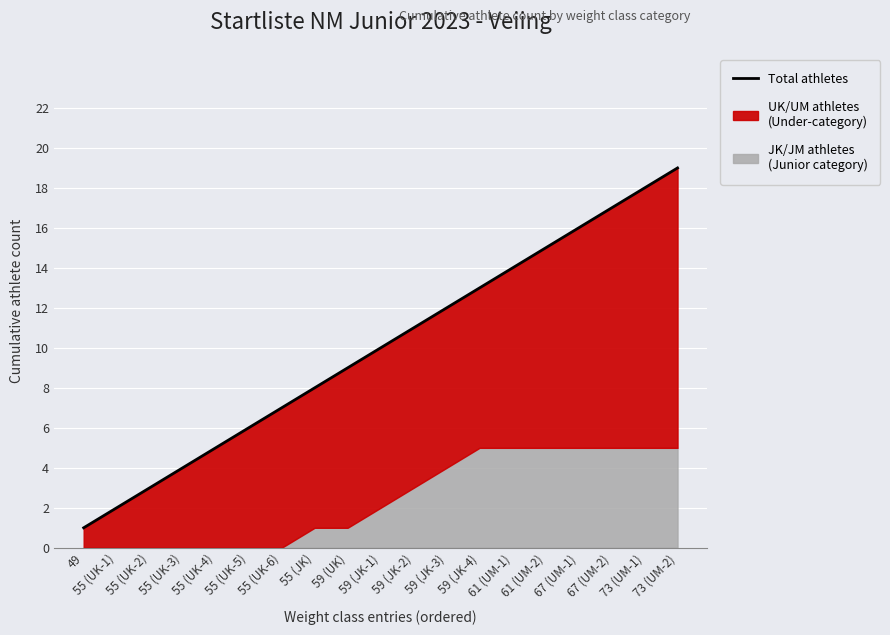

What is the sum of all values?

190